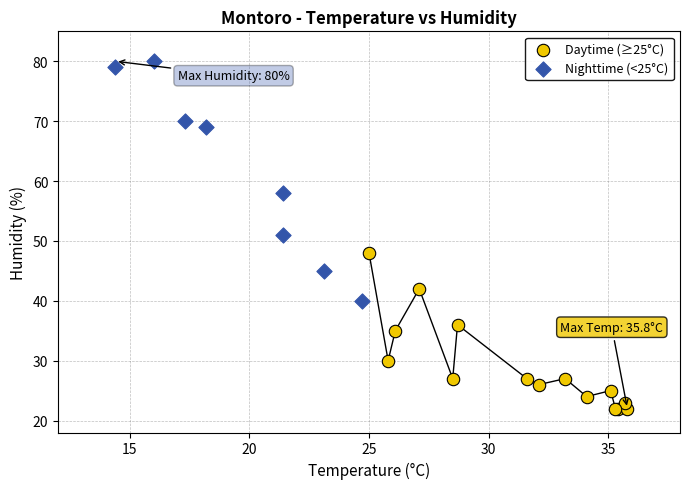

Which series has the largest Y range (max minus min)?

Nighttime (<25°C)